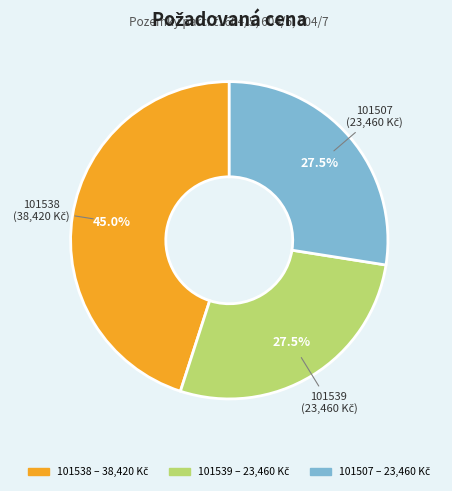

Is there a majority slice in this chart?

No